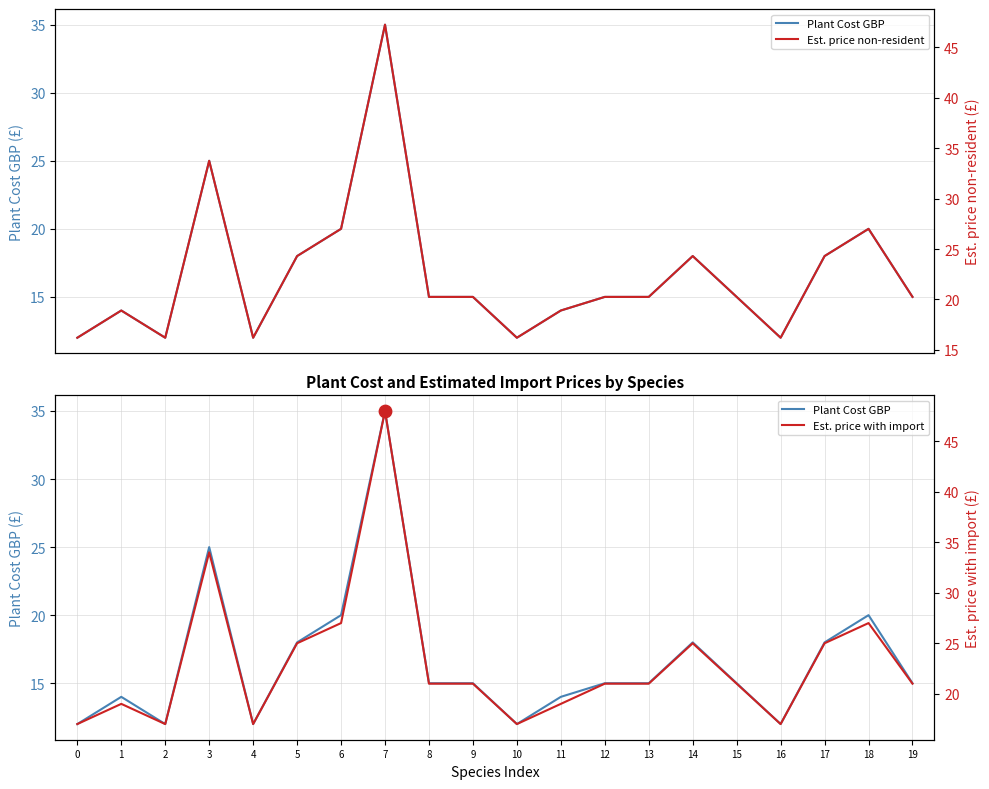

Is the value of Est. price non-resident at 1 greater than the value of Plant Cost GBP at 13?

Yes